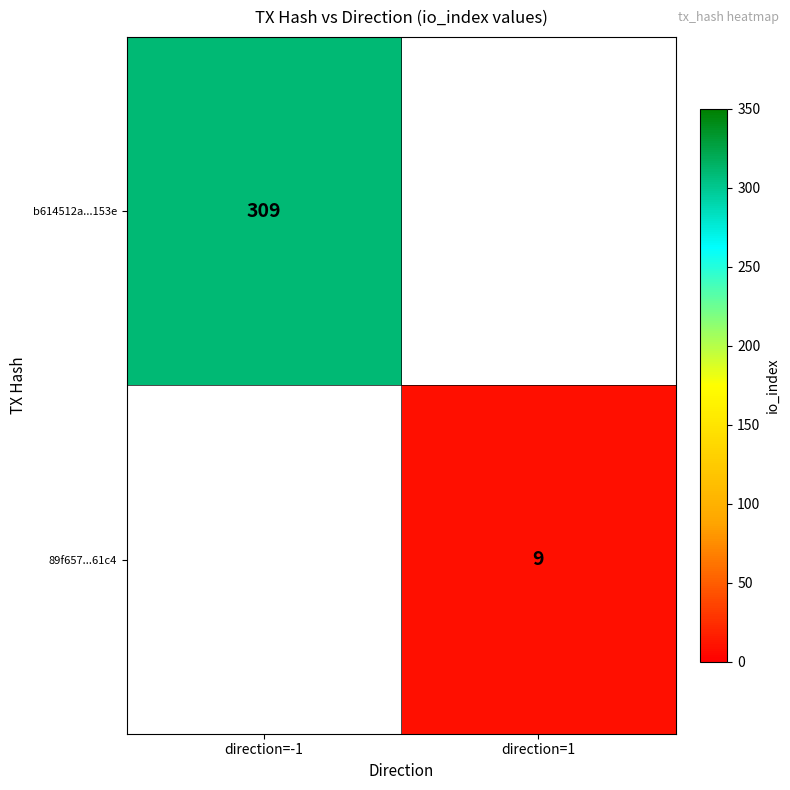

Is it true that b614512a...153e equals 518 at direction=-1?

False